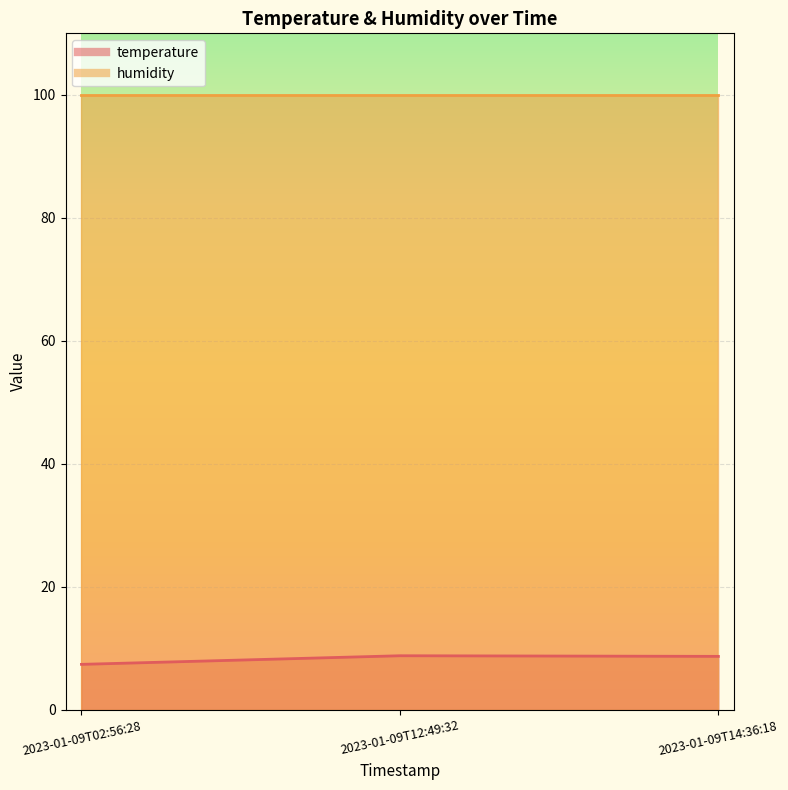

Reading left to right, what are all the values shown in this chart?

7.4	8.8	8.7